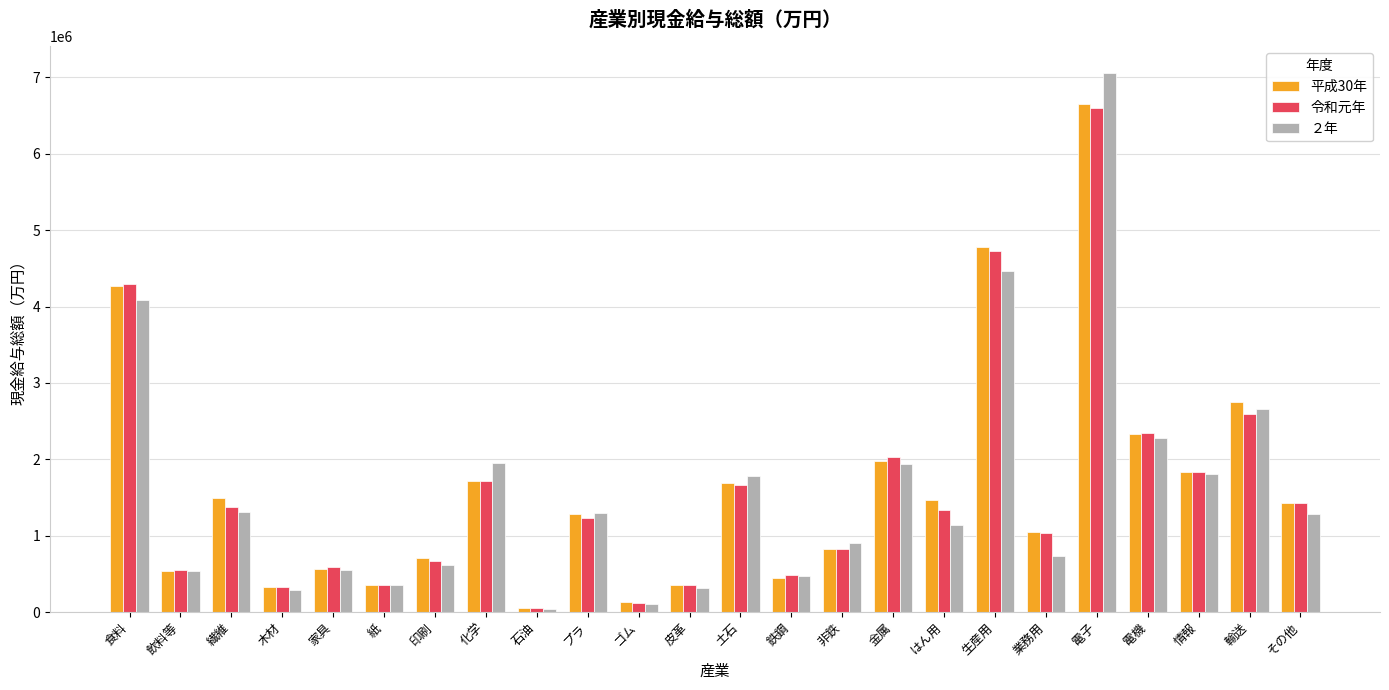

What is the total value across all series at 鉄鋼?

1397623